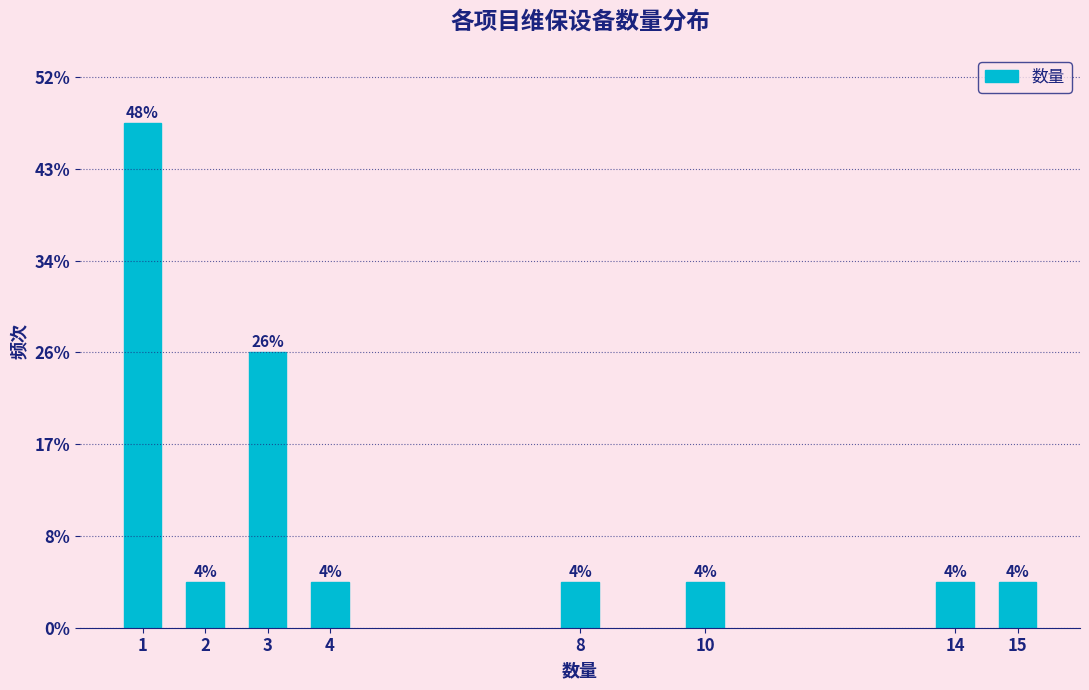

Are the bars horizontal?

No